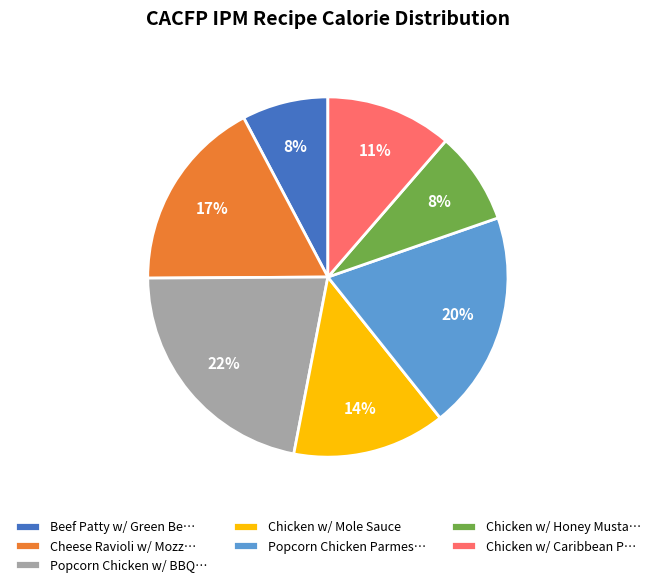

How many slices are in this pie chart?

7